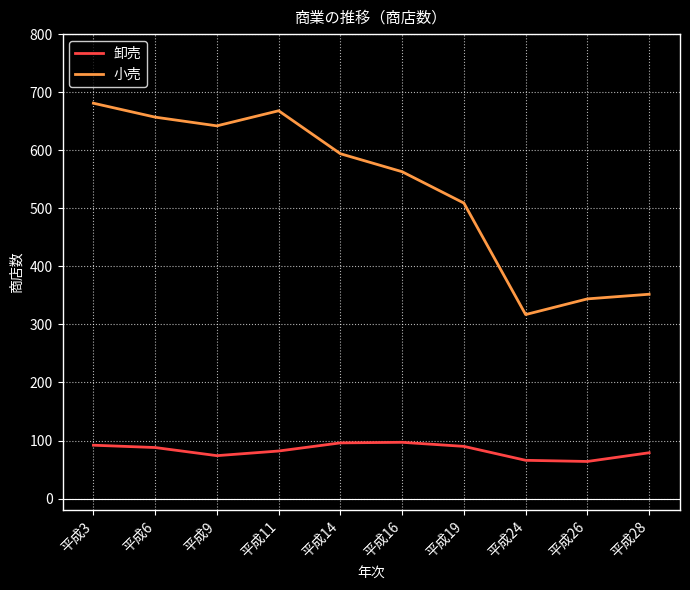

True or false: 小売 and 卸売 intersect in this chart.

False